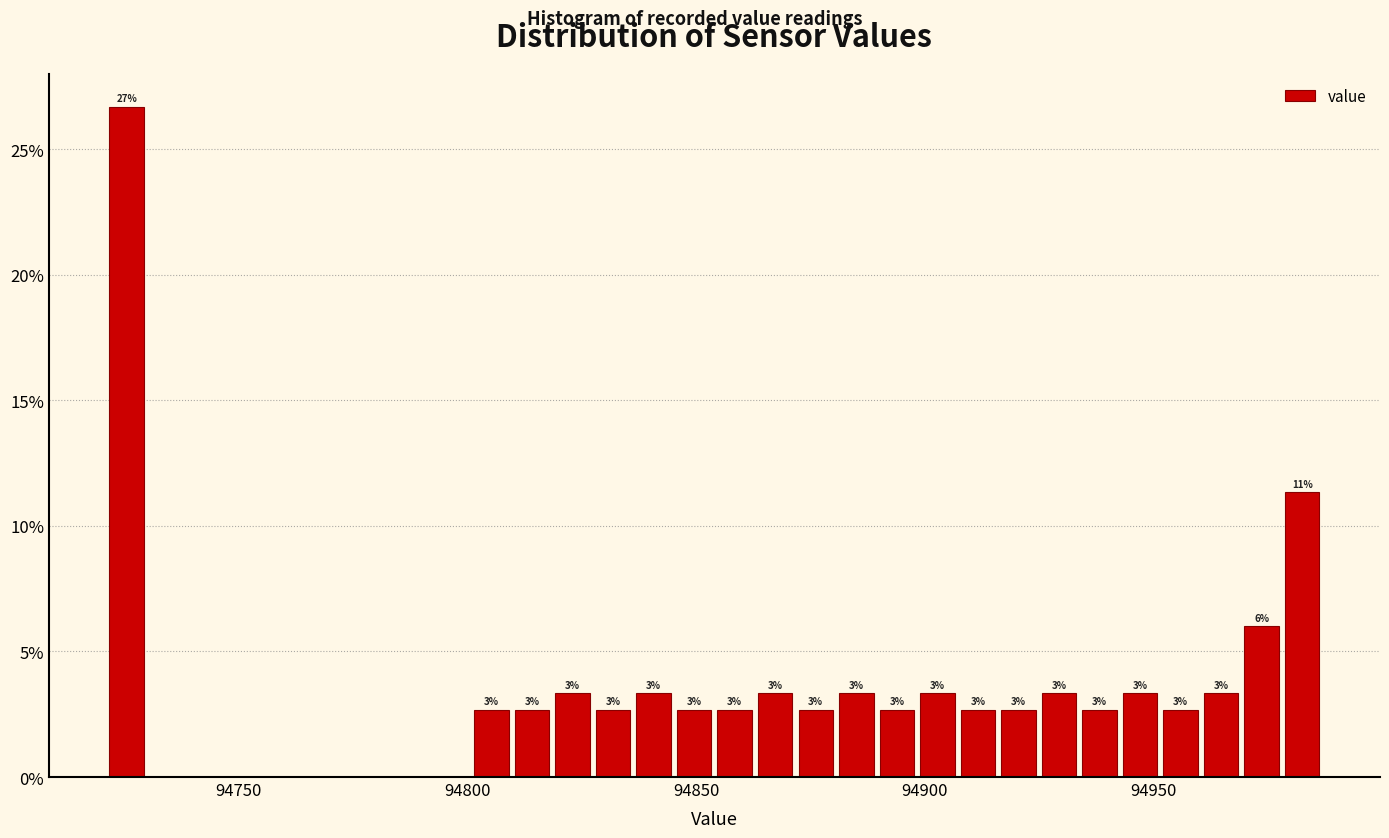

Around what value on the x-axis is the tallest bar? Give the approximate position of its centre, as read against the axis.

94725